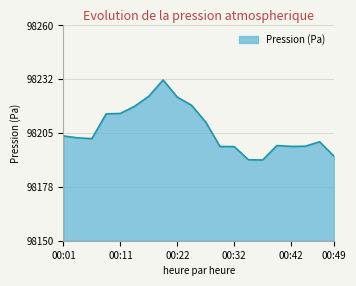

Is this an area chart (filled region under the line)?

Yes